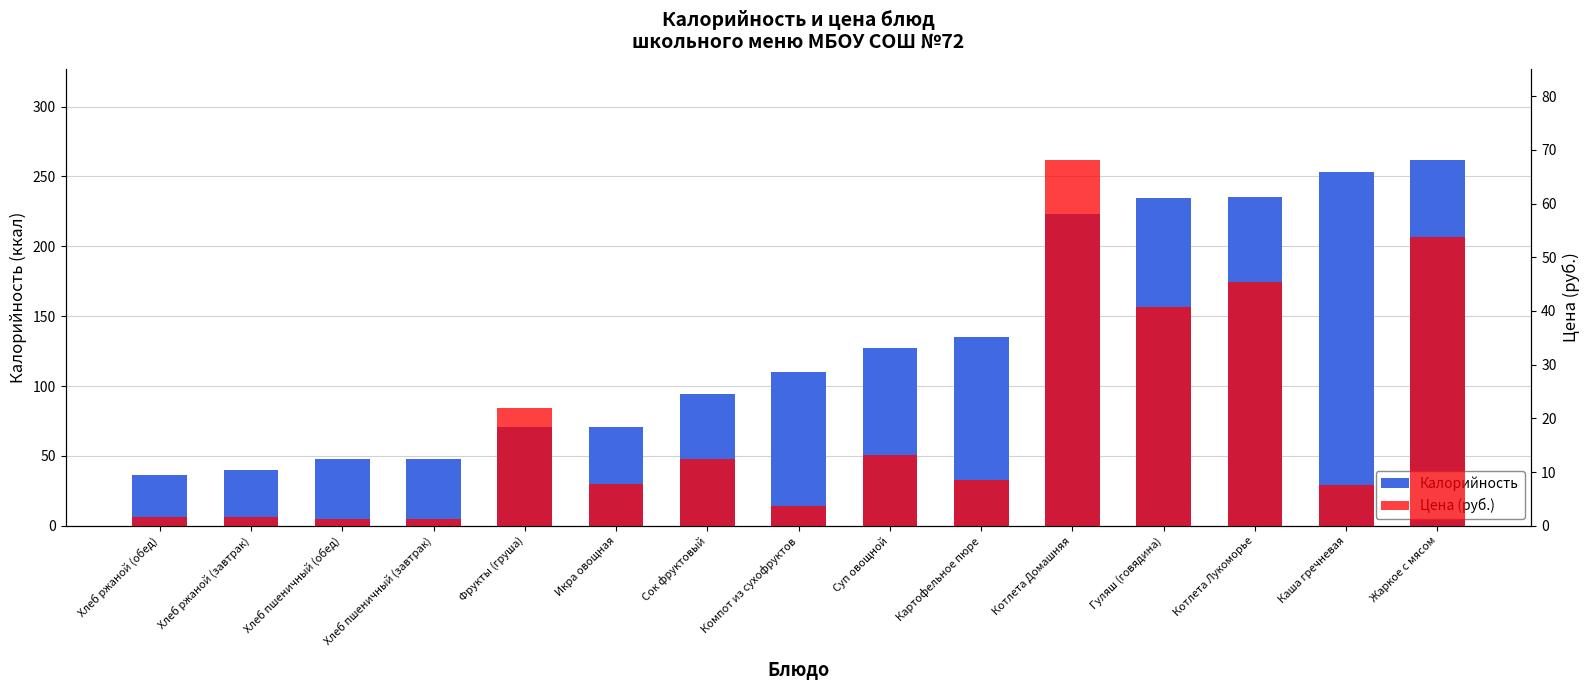

The Цена (руб.) series shows 20.6 at Гуляш (говядина). True or false?

False